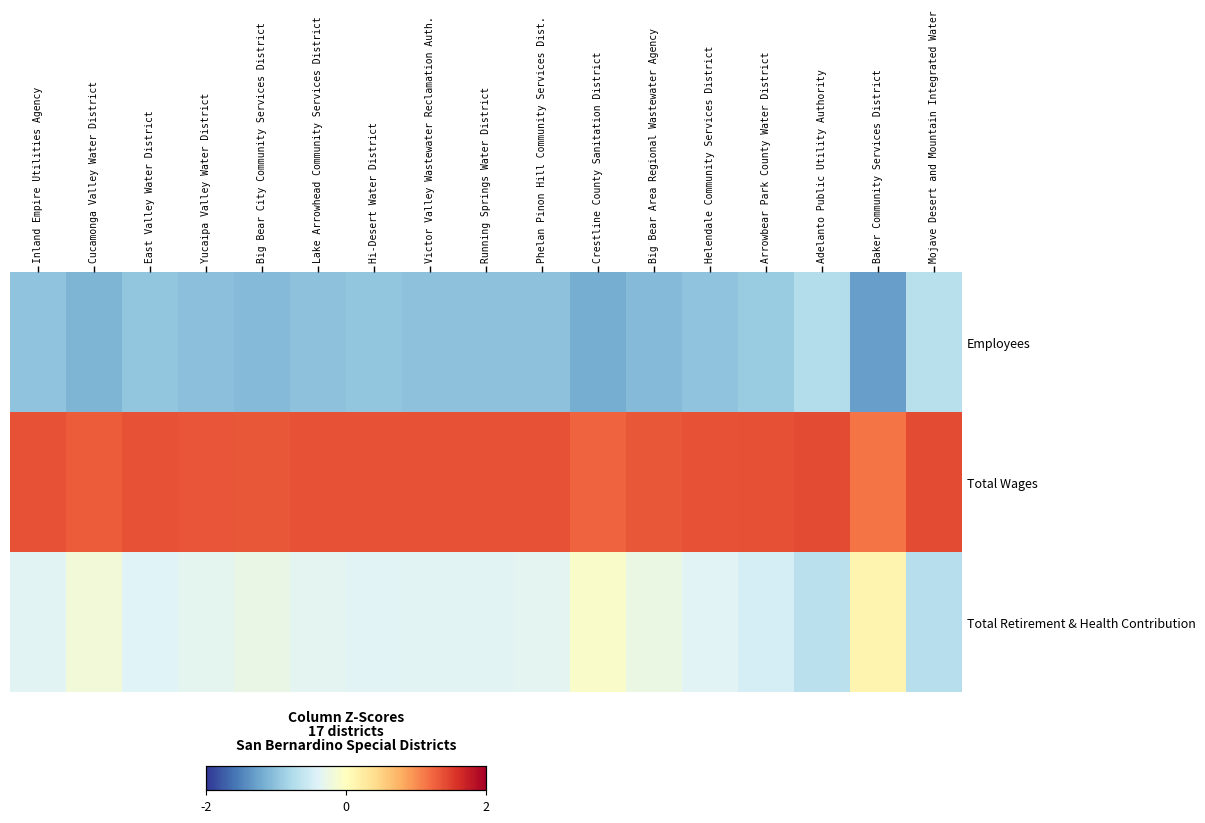

How many categories are shown in the chart?

17